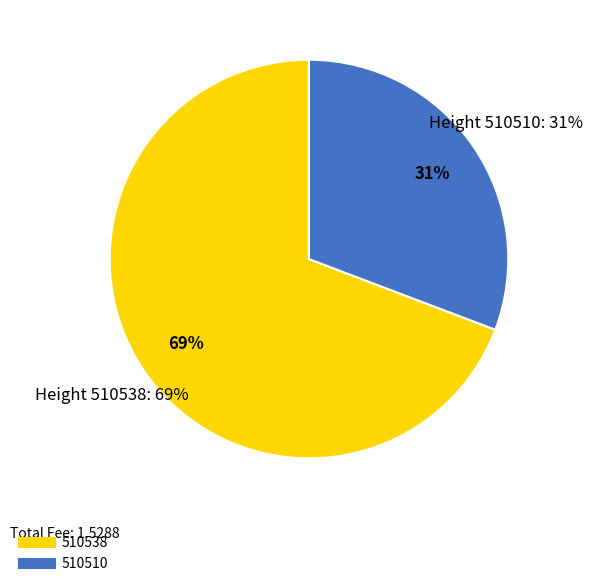

Is there a majority slice in this chart?

Yes